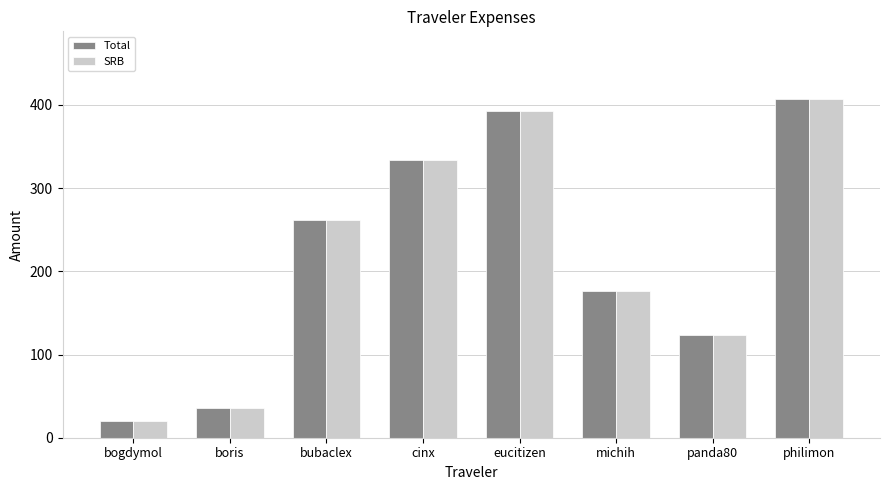

How many data points in SRB are above 261?

4